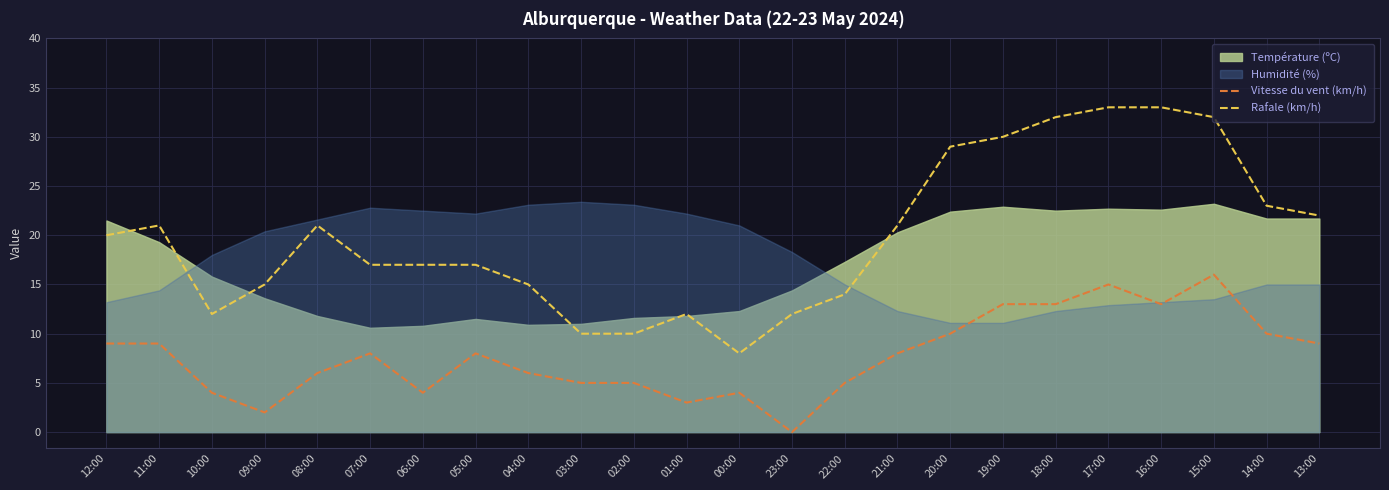

Which has a higher value, 14:00 or 12:00?

14:00